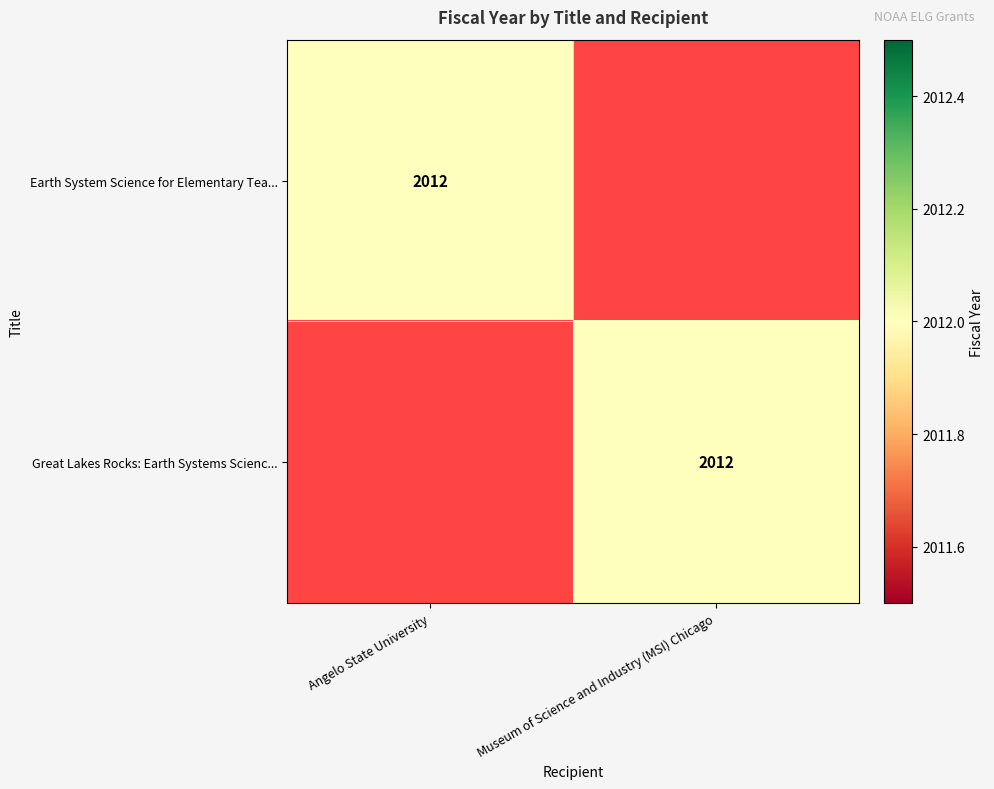

The value of Earth System Science for Elementary Tea... at Angelo State University is 479. True or false?

False